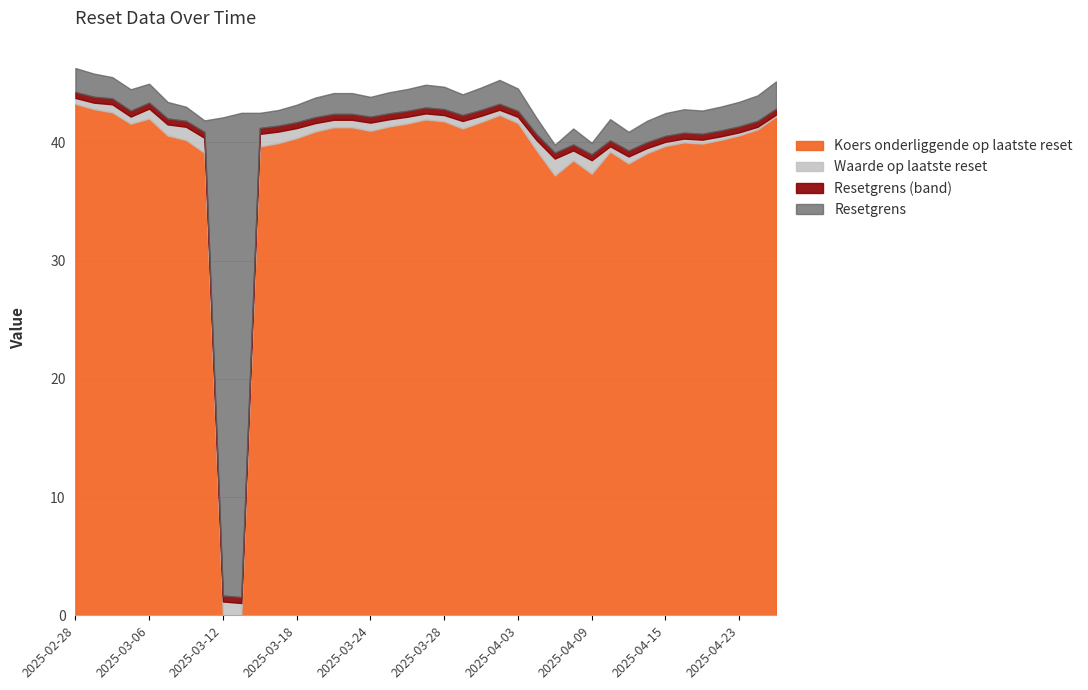

What is the value of the Waarde op laatste reset point at the 8th from the left?

0.4